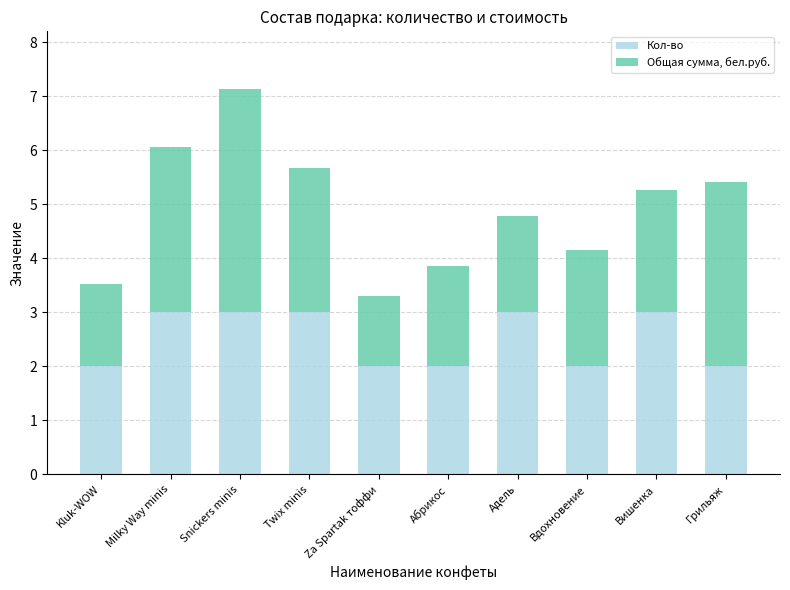

How many series are shown in this chart?

2